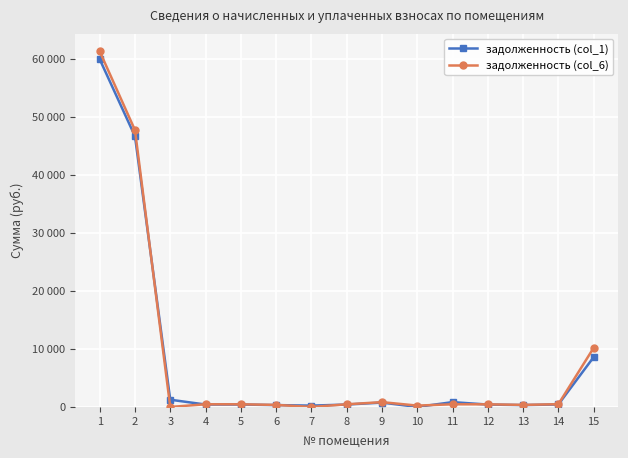

Is this an area chart (filled region under the line)?

No